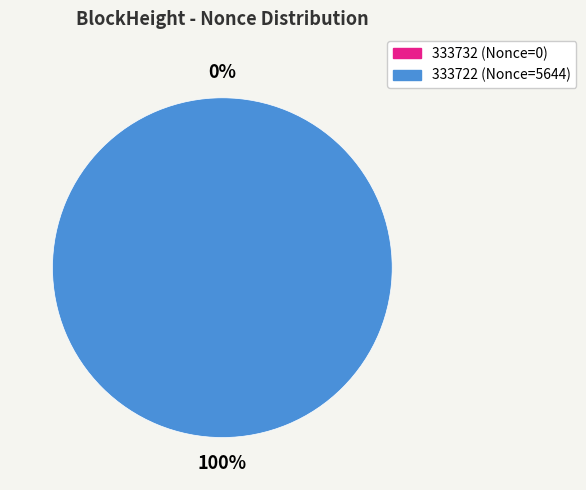

Is the sum of 333722 and 333732 greater than half?

Yes